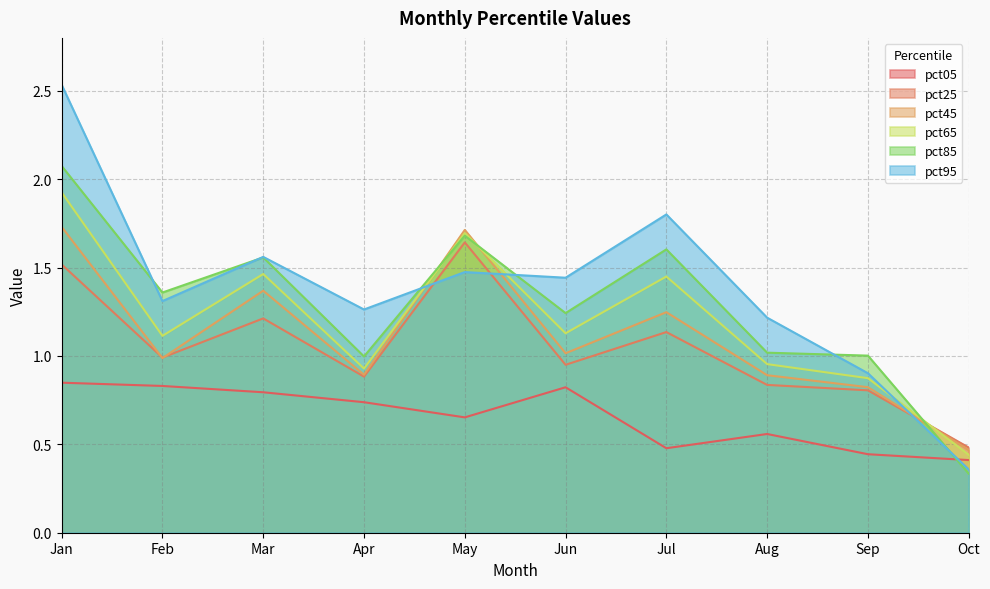

What is the difference between the second highest and second lowest values in the pct85 series?

0.7